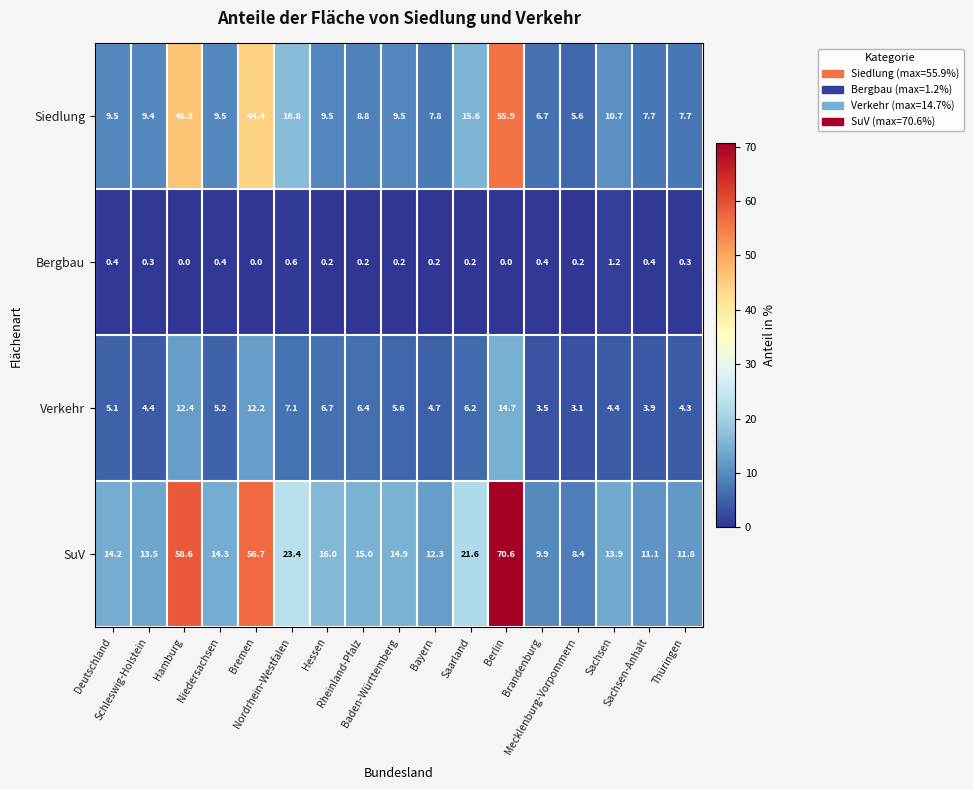

At Hessen, list the series in order from smallest to largest.

Bergbau, Verkehr, Siedlung, SuV